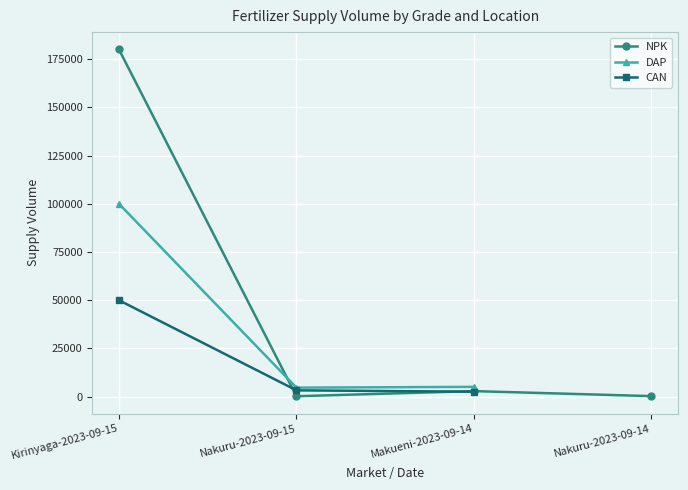

How many values in CAN are above zero?

3